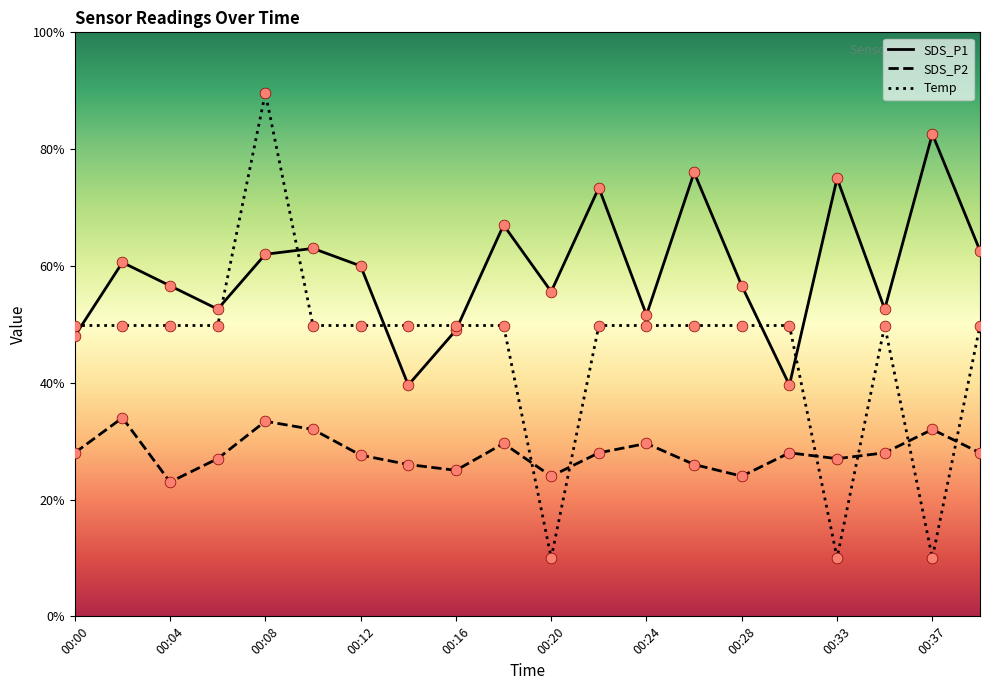

What are all the series names shown in the legend?

SDS_P1, SDS_P2, Temp